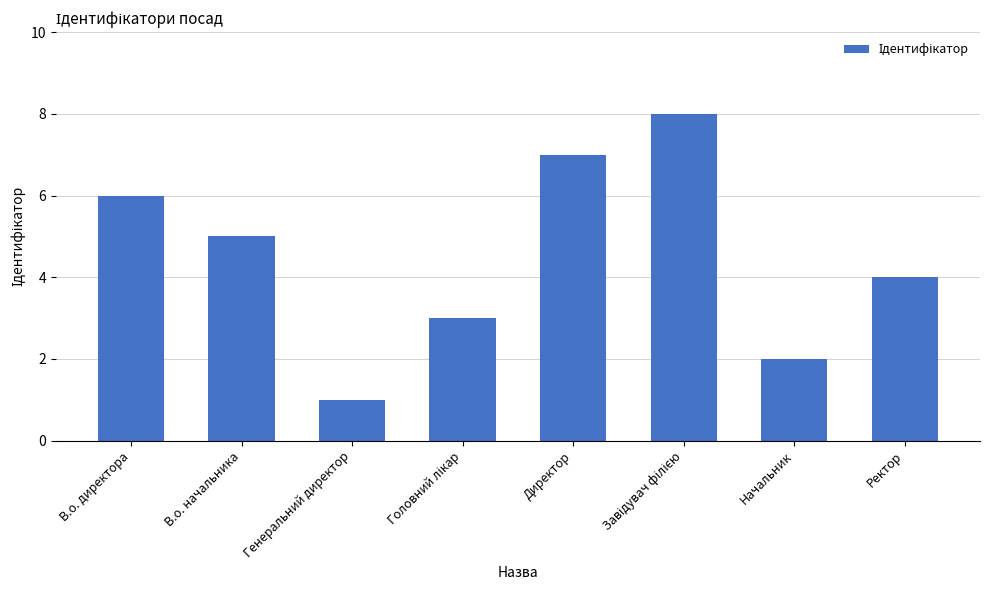

Count the number of categories in the chart.

8